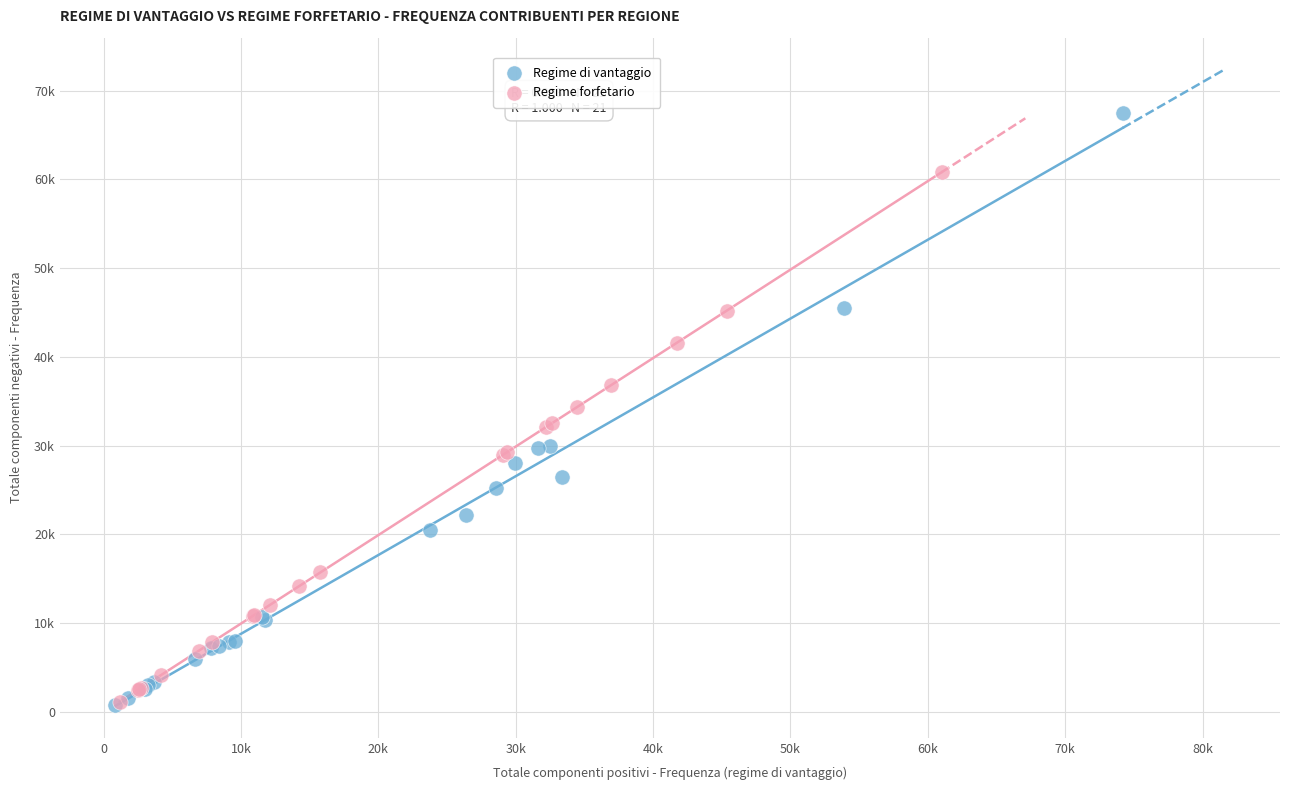

Which series reaches the maximum Y coordinate?

Regime di vantaggio